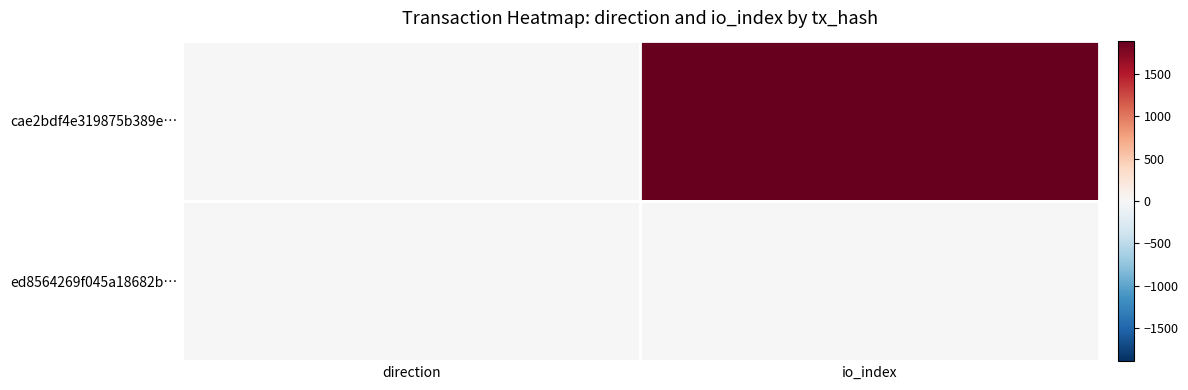

Which series has the widest spread of values?

cae2bdf4e319875b389e…